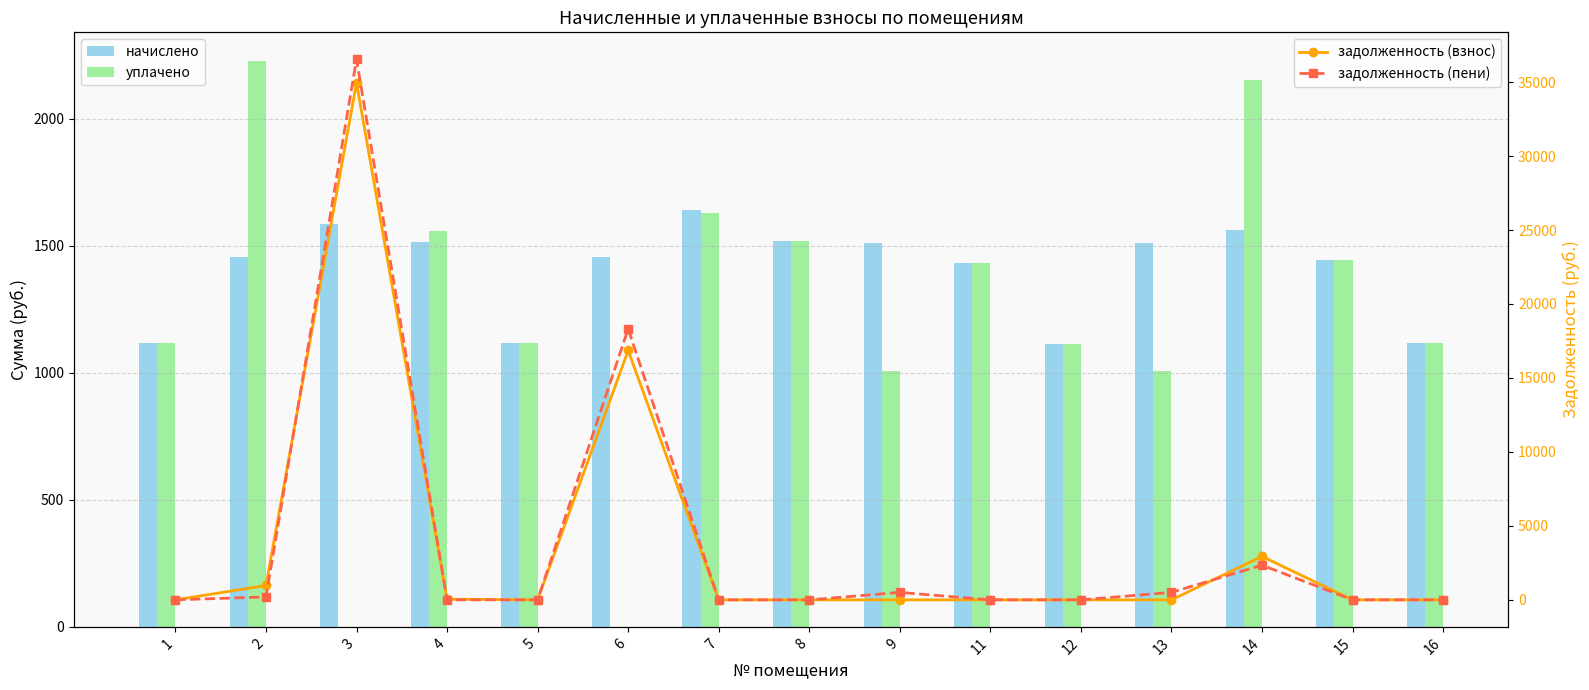

Reading right to left, transcribe all the data shown in this chart.

начислено: 1118.1	1444.4	1561.7	1510.4	1114.5	1433.4	1510.4	1517.7	1642.4	1455.4	1118.1	1514.1	1587.4	1455.4	1118.1
уплачено: 1118.1	1444.4	2153.3	1006.9	1114.5	1433.4	1006.9	1517.7	1627.8	0.0	1118.1	1559.0	0.0	2228.9	1118.1
задолженность (взнос): 0.0	0.0	2934.5	0.0	0.0	0.0	0.0	0.0	0.0	16857.4	0.0	44.9	34948.3	970.3	0.0
задолженность (пени): 0.0	0.0	2342.9	503.5	0.0	0.0	503.5	0.0	0.0	18312.8	0.0	0.0	36535.7	196.8	0.0